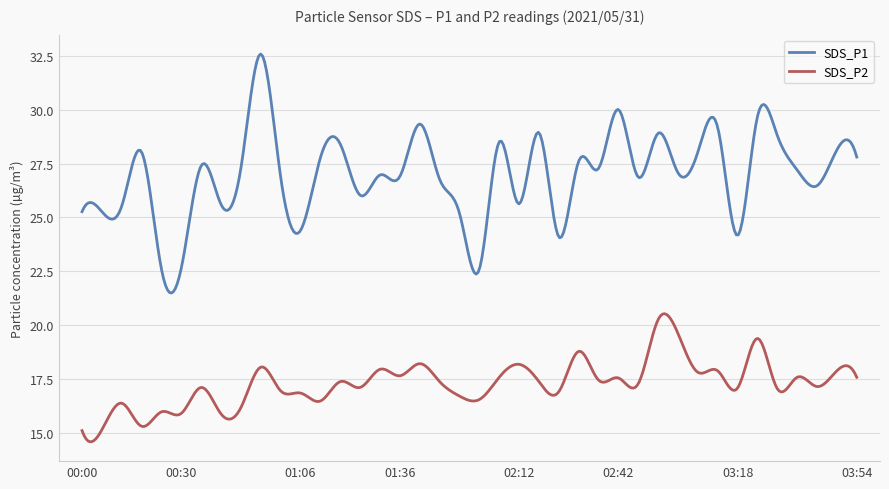

What is the highest value of the SDS_P2 series?

20.5